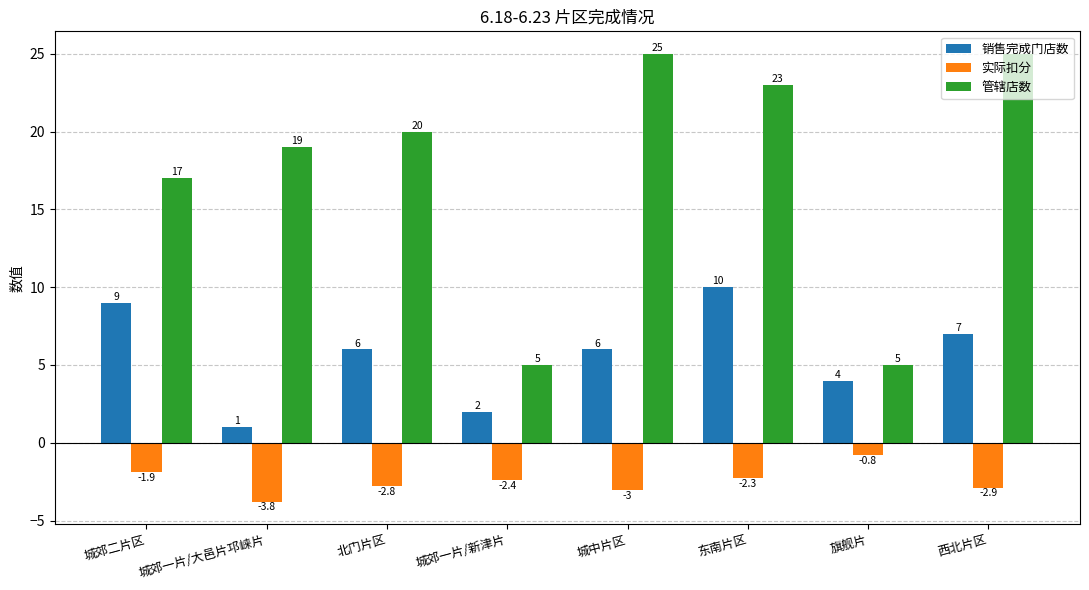

What is the label of the 2nd bar from the left?

城郊一片/大邑片邛崃片